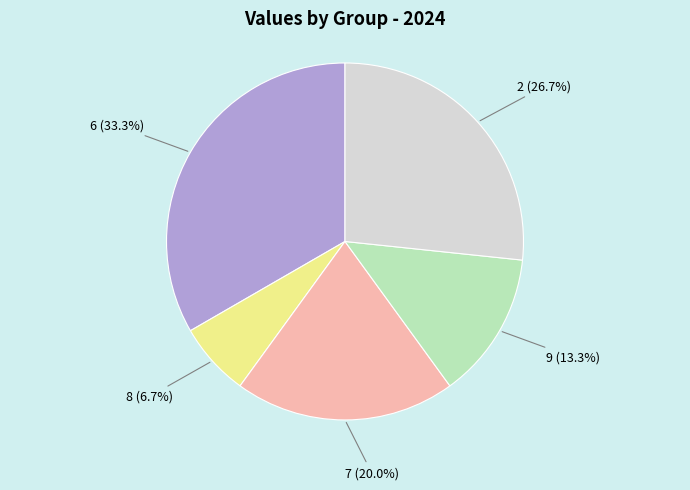

Is there any slice that represents more than half of the pie?

No